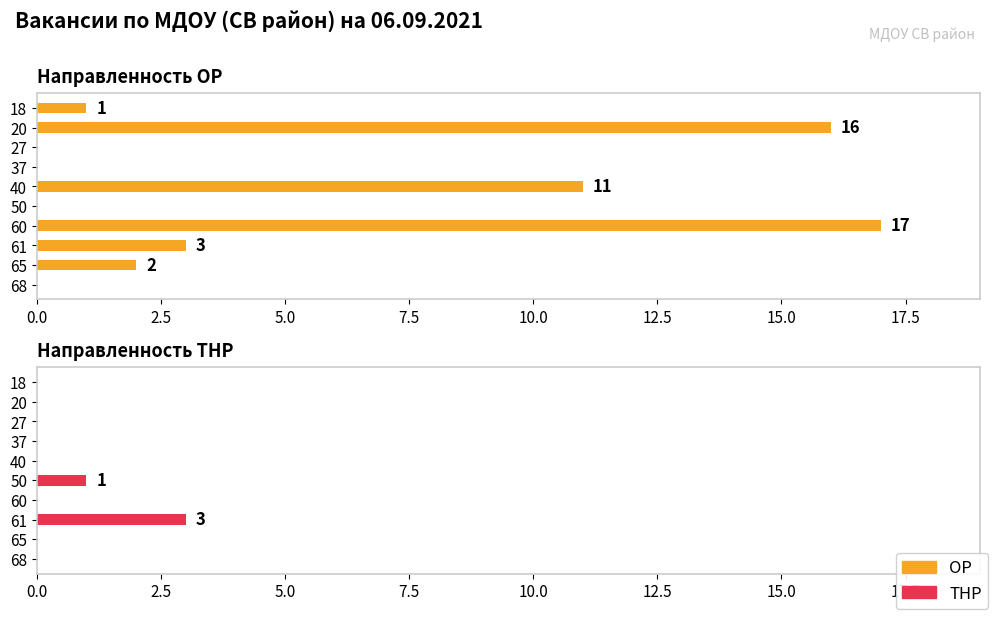

True or false: ОР has a value of 10 at 68.

False